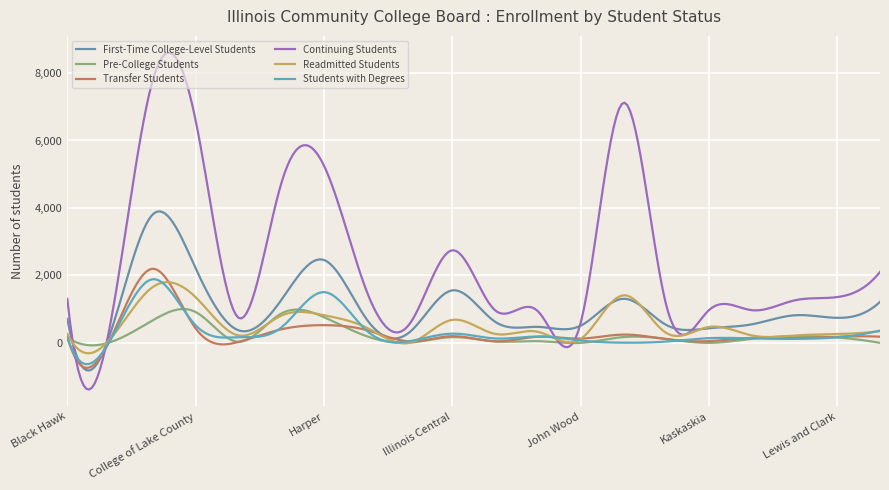

Where do Pre-College Students and Transfer Students first cross each other?

College of DuPage and College of Lake County